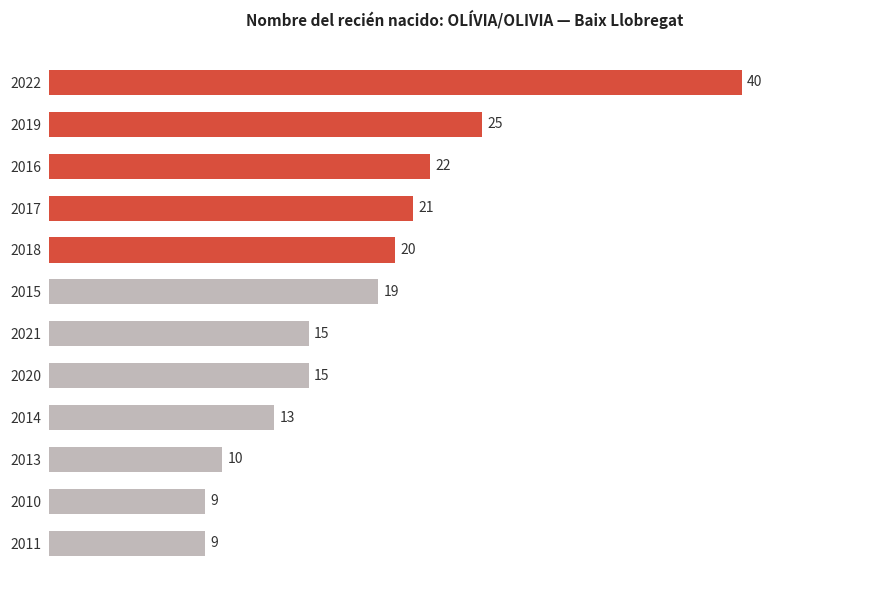

Read the value at 2010, to the nearest 5.

10